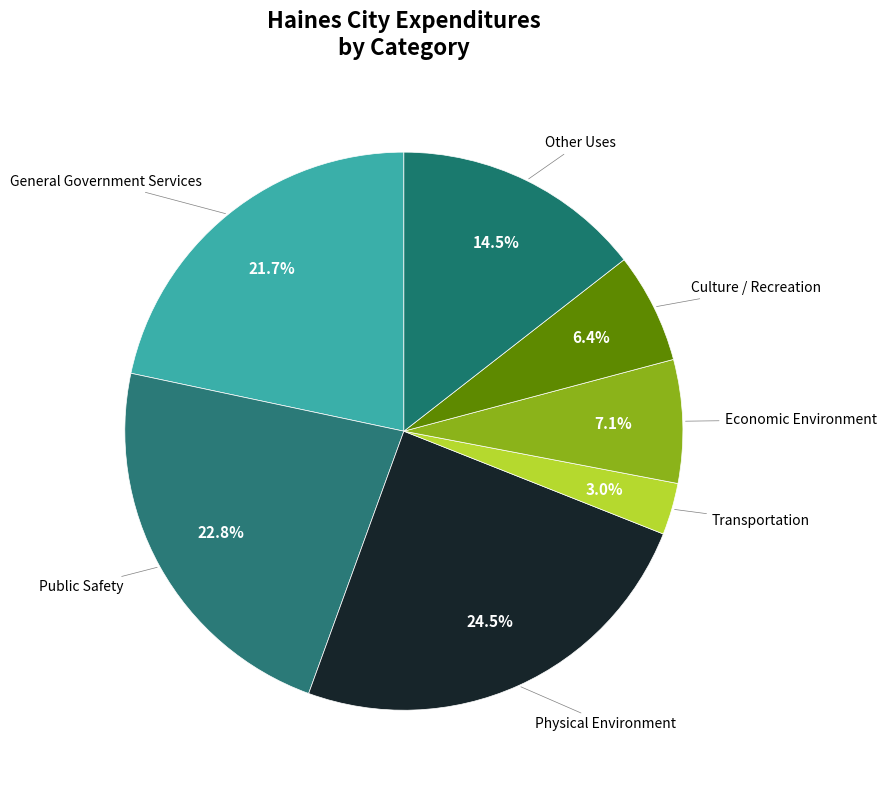

Which slice is the smallest?

Transportation